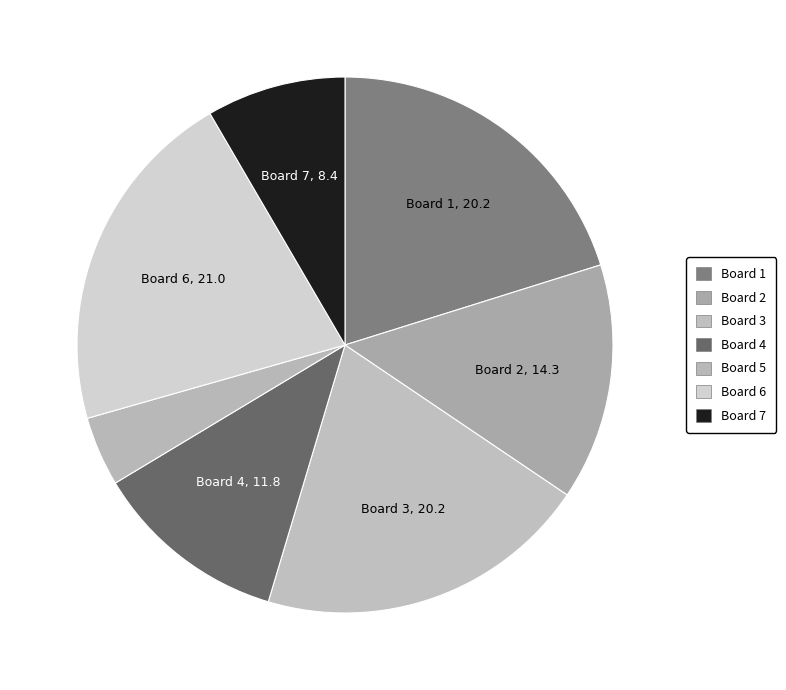

How many segments does this pie chart have?

7